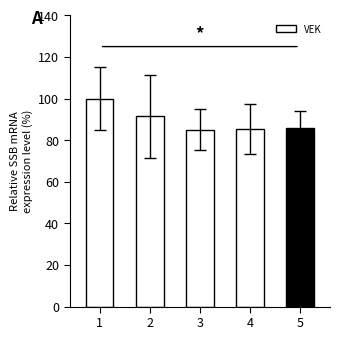

What is the average value?

89.6